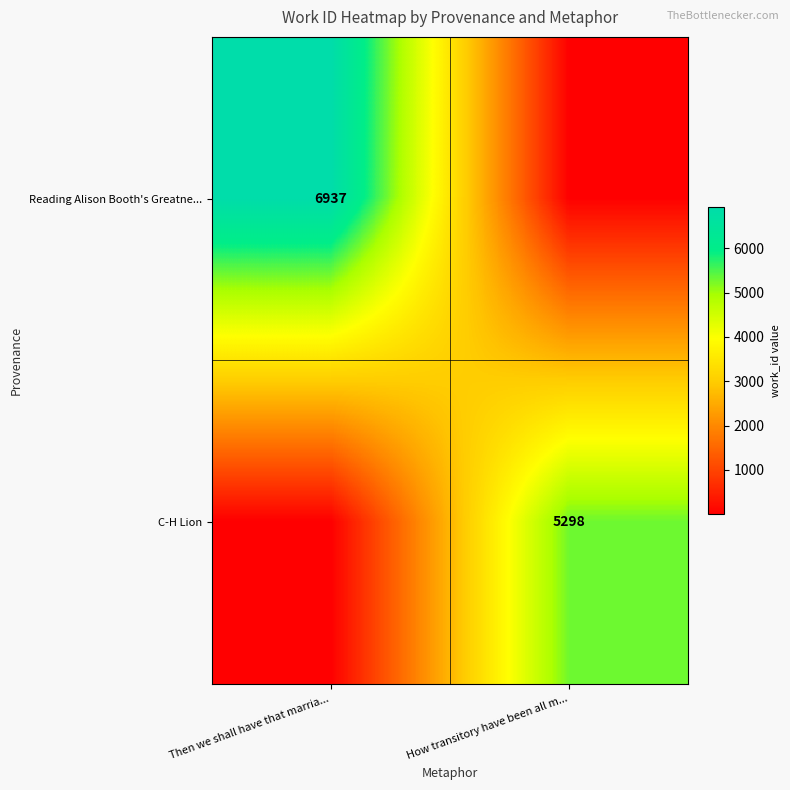

The value of Reading Alison Booth's Greatne... at Then we shall have that marria... is 6937. True or false?

True